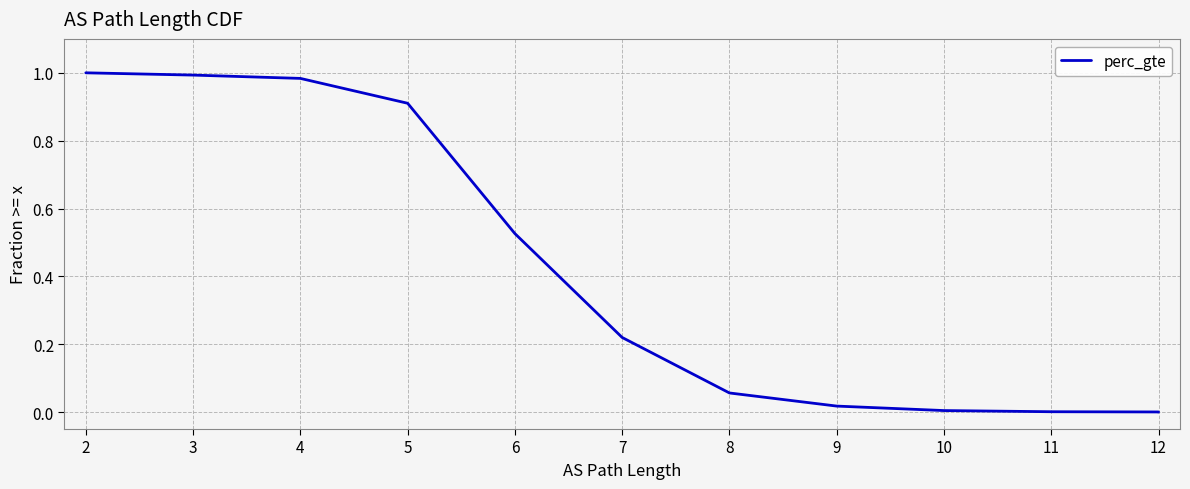

What is the sum of the values at 7 and 5?

1.1